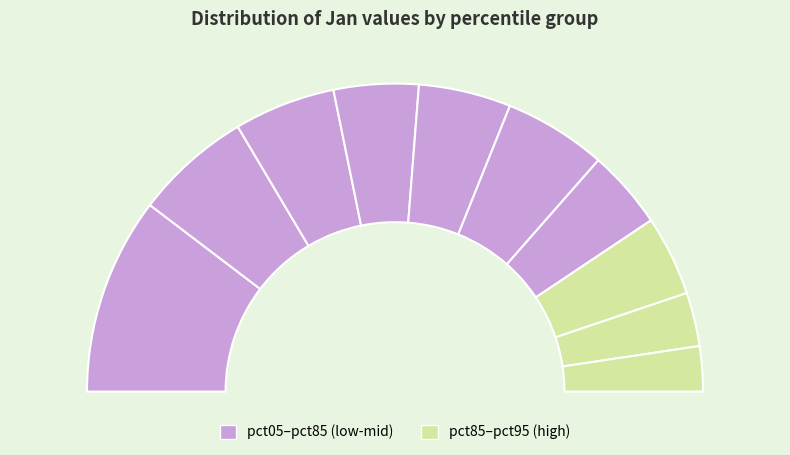

Between pct55 and pct45, which is larger?

pct55